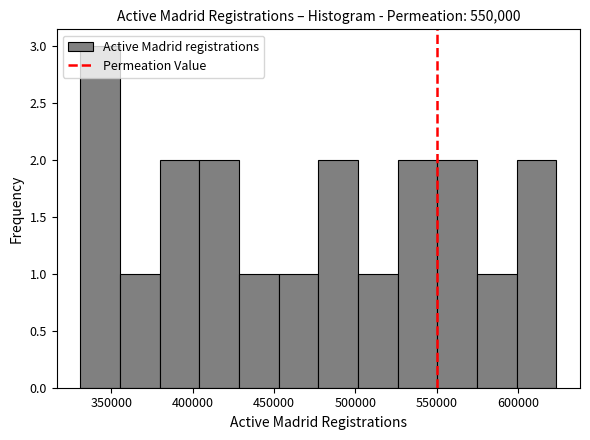

Which range on the x-axis has the tallest bar?

330000 to 355000